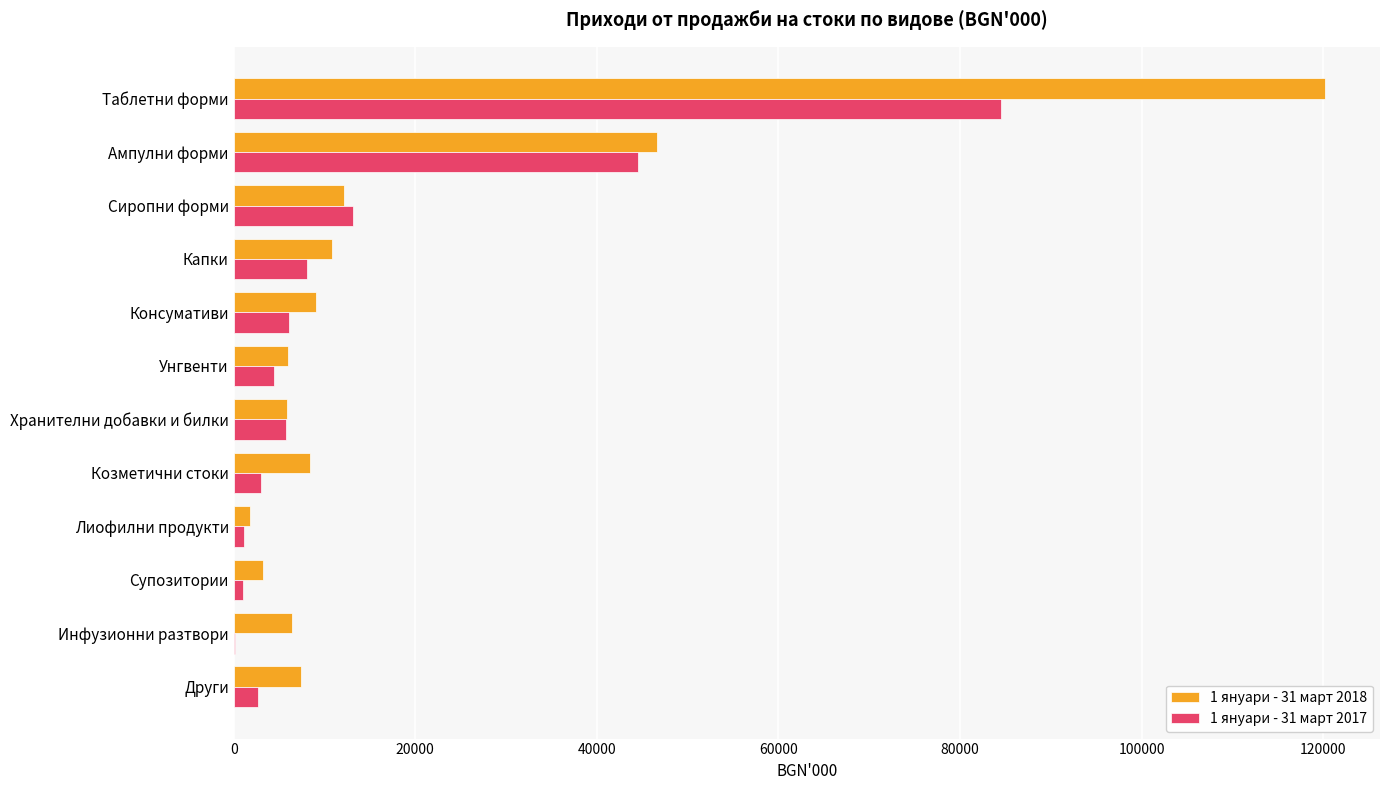

Is it true that 1 януари - 31 март 2017 equals 3002 at Козметични стоки?

True